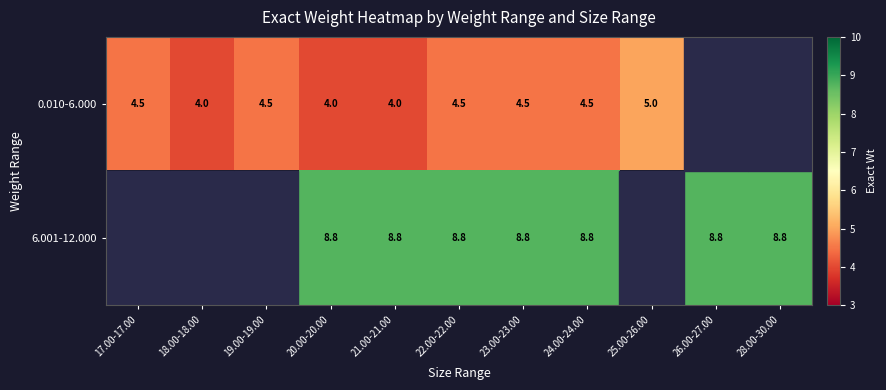

What is the sum of the 6.001-12.000 values at 26.00-27.00 and 23.00-23.00?

17.6